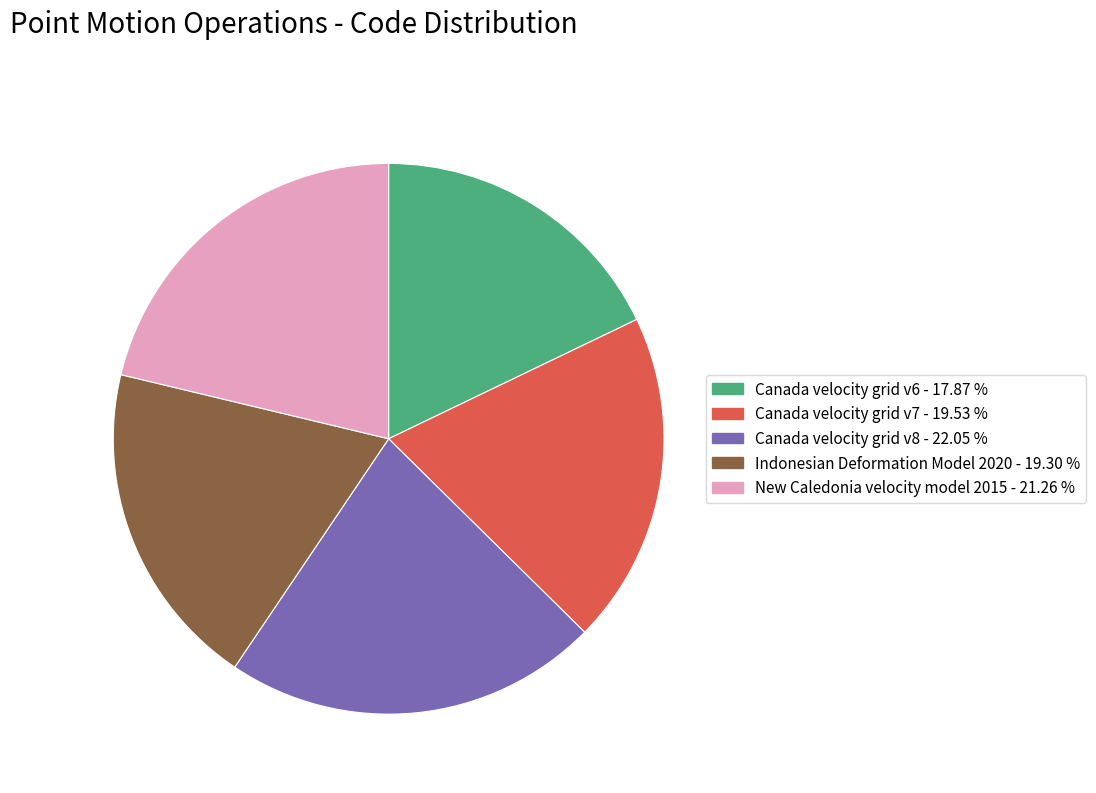

Between Canada velocity grid v6 and New Caledonia velocity model 2015, which is larger?

New Caledonia velocity model 2015